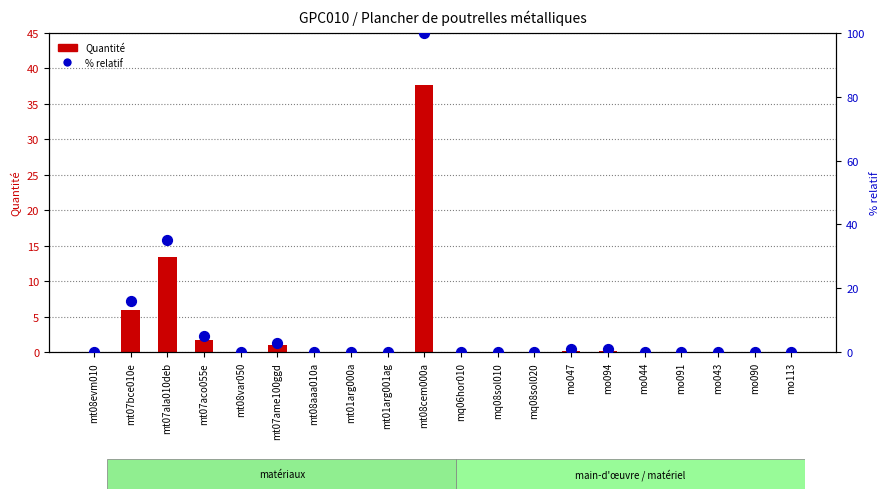

Which series has the widest spread of Y values?

% relatif